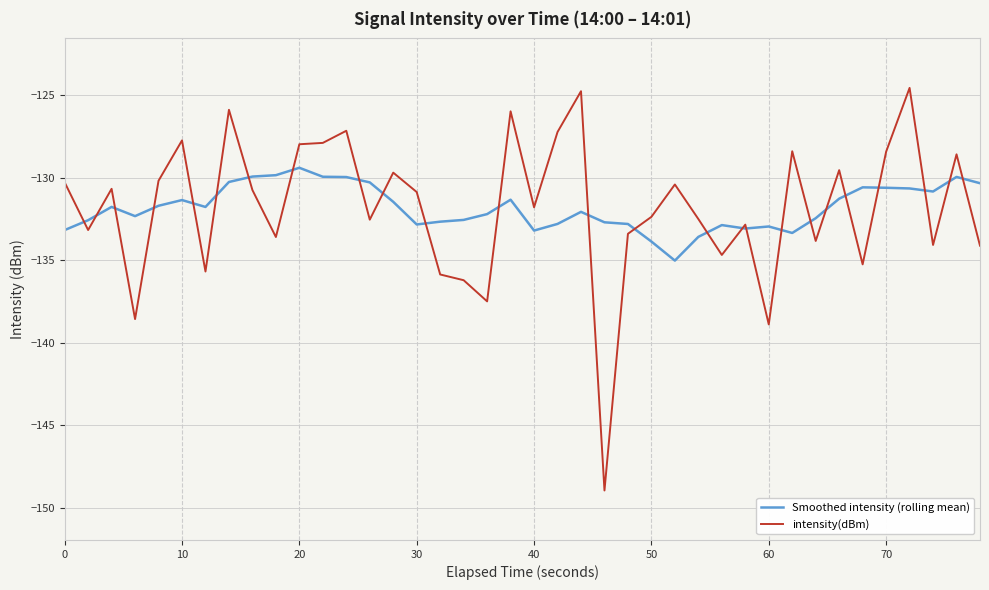

List the series in order of their peak value, highest first.

intensity(dBm), Smoothed intensity (rolling mean)